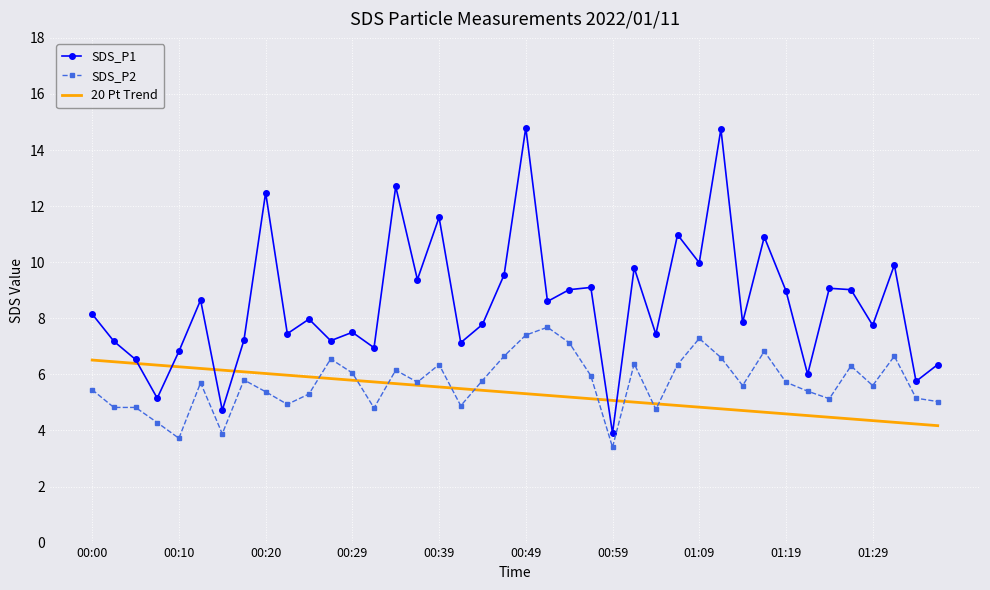

Which series has the largest total across all categories?

SDS_P1